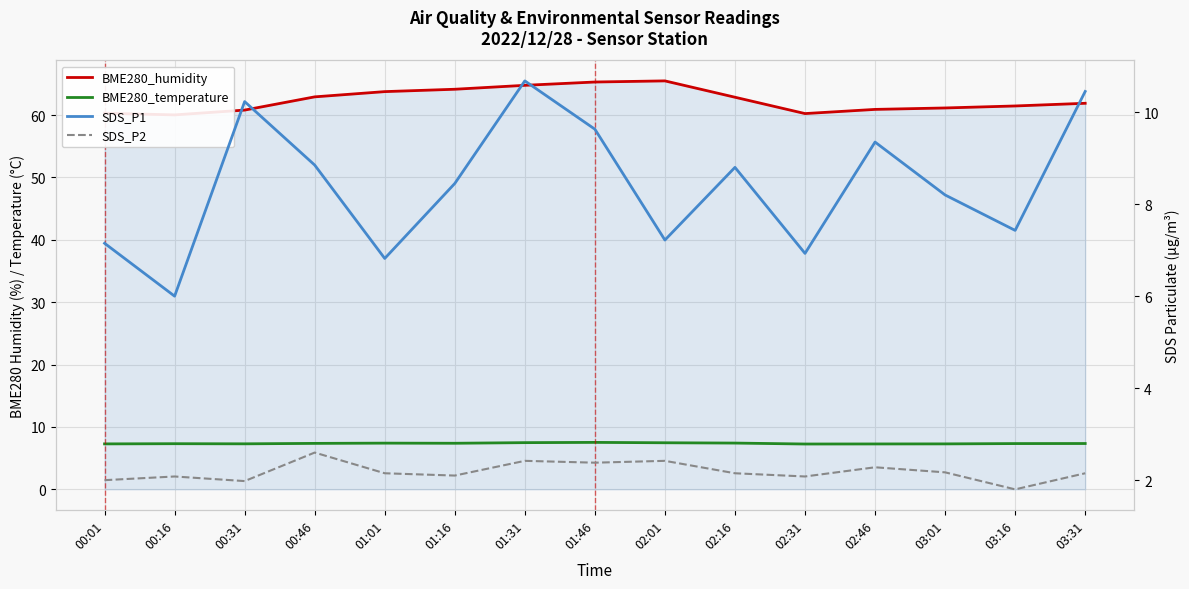

What is the sum of all SDS_P1 values?

126.2